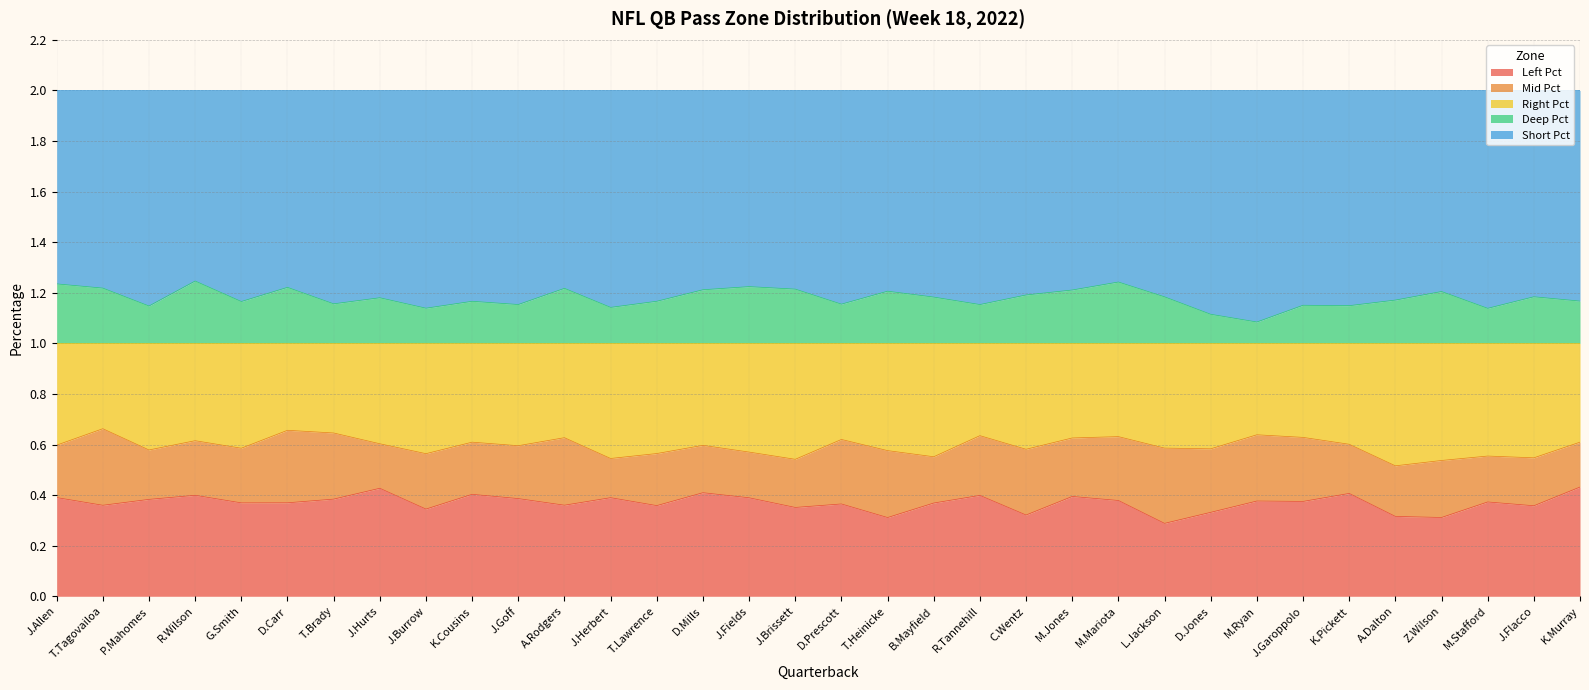

How many interior local peaks does the Deep Pct series have?

11